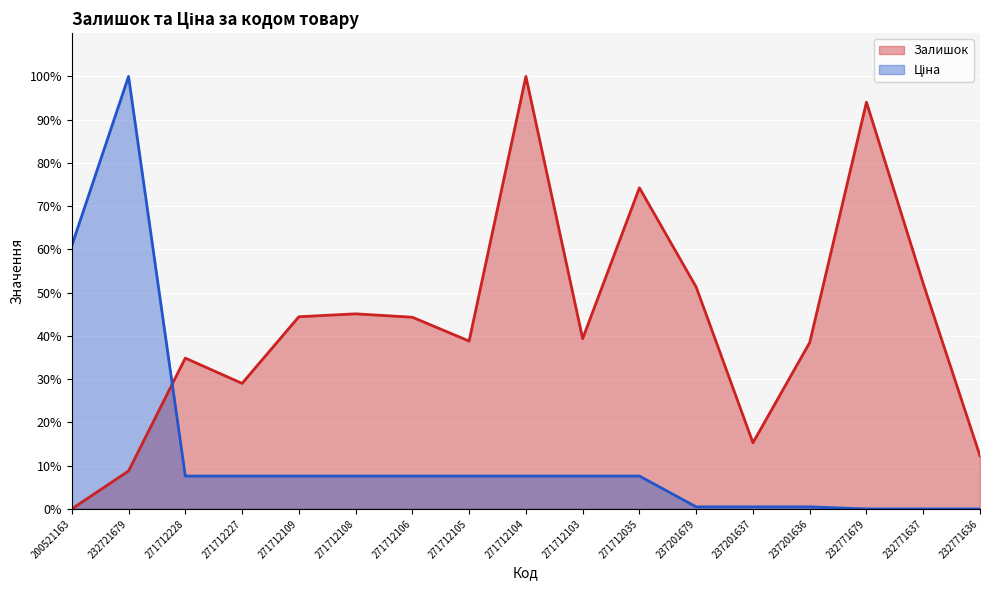

How many interior local valleys does the Залишок series have?

4